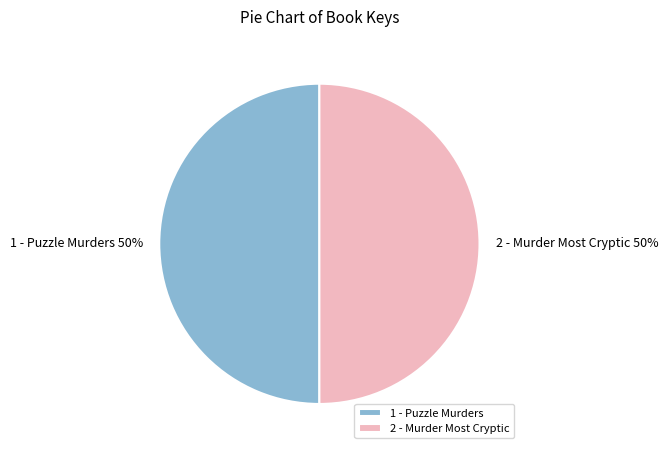

What is the ratio of the value at 2 - Murder Most Cryptic to the value at 1 - Puzzle Murders?

1.0